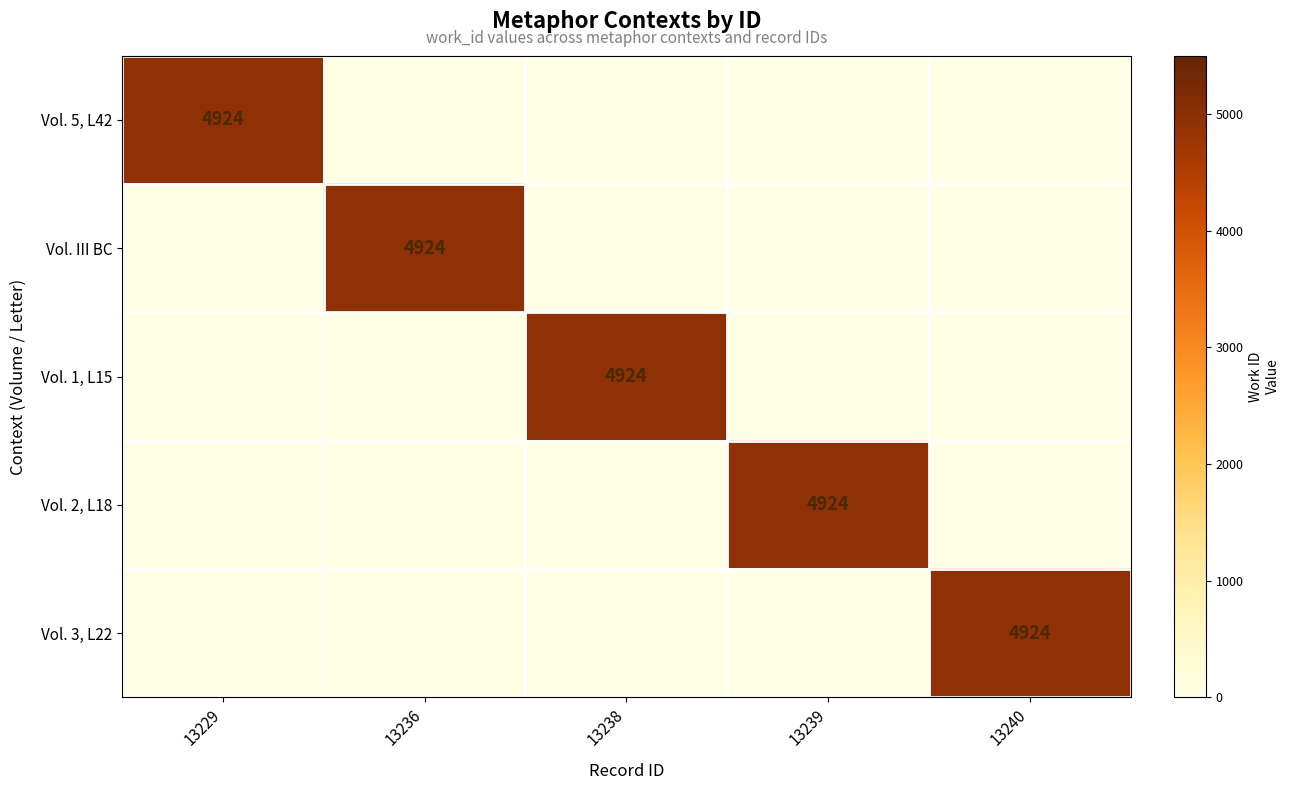

The value of Vol. III BC at 13236 is 7266. True or false?

False